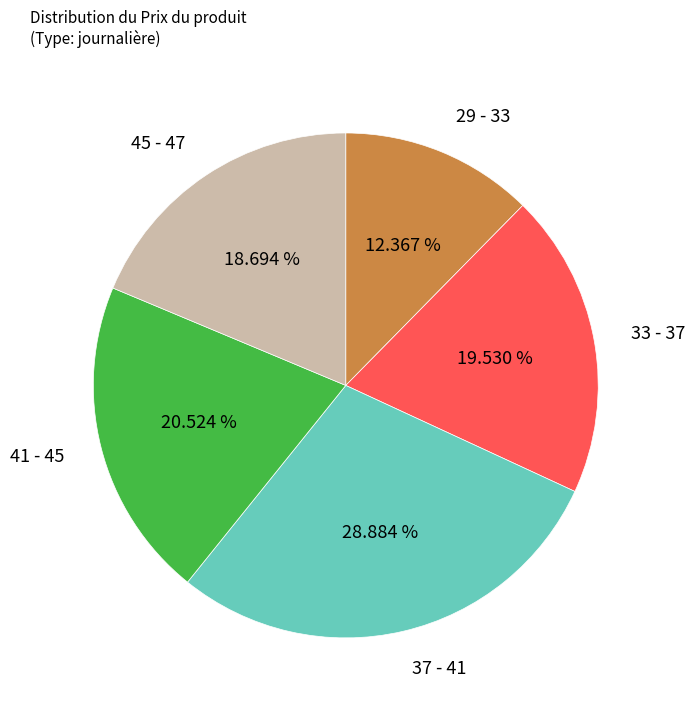

What is the ratio of the value at 29 - 33 to the value at 33 - 37?

0.6